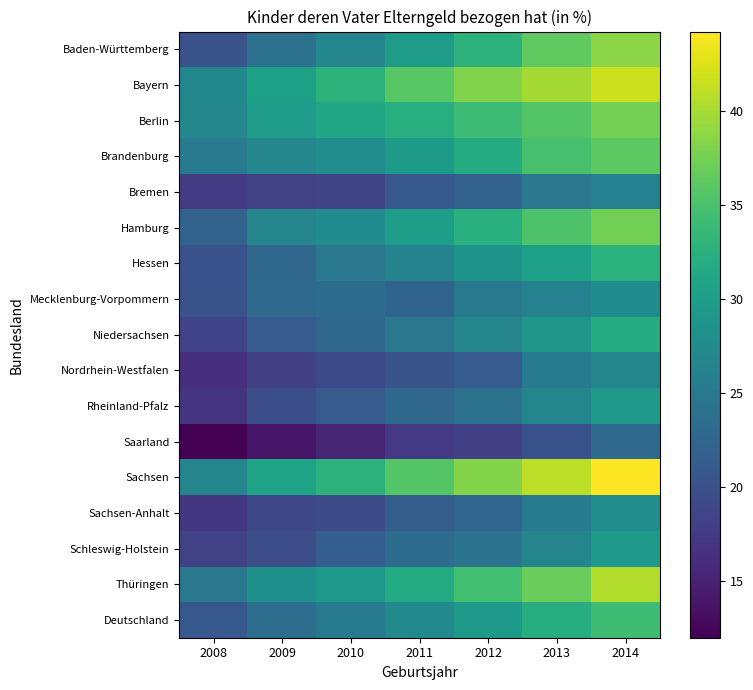

Reading left to right, extract all data points from this chart.

Baden-Württemberg: 2008=20.2	2009=24.1	2010=26.8	2011=29.8	2012=32.8	2013=36.3	2014=38.6
Bayern: 2008=27.0	2009=30.2	2010=32.9	2011=35.8	2012=38.1	2013=39.9	2014=41.7
Berlin: 2008=26.9	2009=29.6	2010=31.2	2011=32.2	2012=34.1	2013=35.6	2014=37.5
Brandenburg: 2008=25.2	2009=26.9	2010=27.8	2011=29.6	2012=31.8	2013=34.8	2014=36.1
Bremen: 2008=17.6	2009=18.3	2010=18.6	2011=20.9	2012=22.0	2013=24.8	2014=26.1
Hamburg: 2008=22.3	2009=26.7	2010=27.6	2011=29.9	2012=32.4	2013=35.2	2014=37.3
Hessen: 2008=20.1	2009=22.8	2010=24.9	2011=26.4	2012=28.7	2013=30.2	2014=32.5
Mecklenburg-Vorpommern: 2008=20.2	2009=23.1	2010=23.4	2011=22.3	2012=25.0	2013=26.2	2014=27.7
Niedersachsen: 2008=18.5	2009=21.2	2010=22.8	2011=24.7	2012=26.6	2013=29.0	2014=31.9
Nordrhein-Westfalen: 2008=16.4	2009=18.1	2010=19.2	2011=20.2	2012=21.4	2013=25.1	2014=26.8
Rheinland-Pfalz: 2008=16.9	2009=19.7	2010=21.2	2011=22.8	2012=24.1	2013=26.6	2014=29.4
Saarland: 2008=12.0	2009=14.0	2010=15.3	2011=17.5	2012=18.1	2013=20.1	2014=23.0
Sachsen: 2008=26.7	2009=30.7	2010=32.7	2011=35.6	2012=38.2	2013=41.0	2014=44.2
Sachsen-Anhalt: 2008=17.2	2009=18.9	2010=19.3	2011=21.5	2012=22.5	2013=25.3	2014=27.9
Schleswig-Holstein: 2008=18.2	2009=19.6	2010=21.6	2011=23.4	2012=24.3	2013=26.7	2014=29.4
Thüringen: 2008=24.9	2009=28.2	2010=29.1	2011=31.8	2012=34.5	2013=36.9	2014=40.5
Deutschland: 2008=20.8	2009=23.6	2010=25.3	2011=27.3	2012=29.3	2013=32.0	2014=34.2